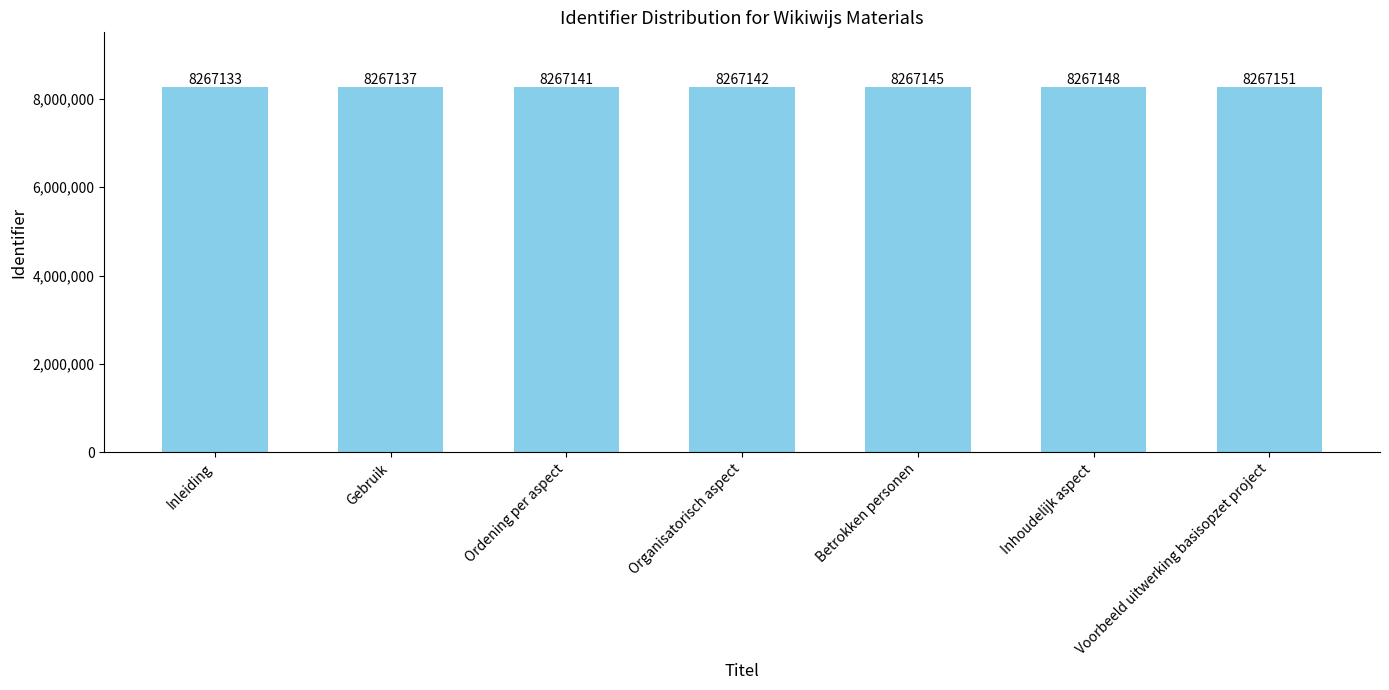

What is the smallest value displayed?

8267133